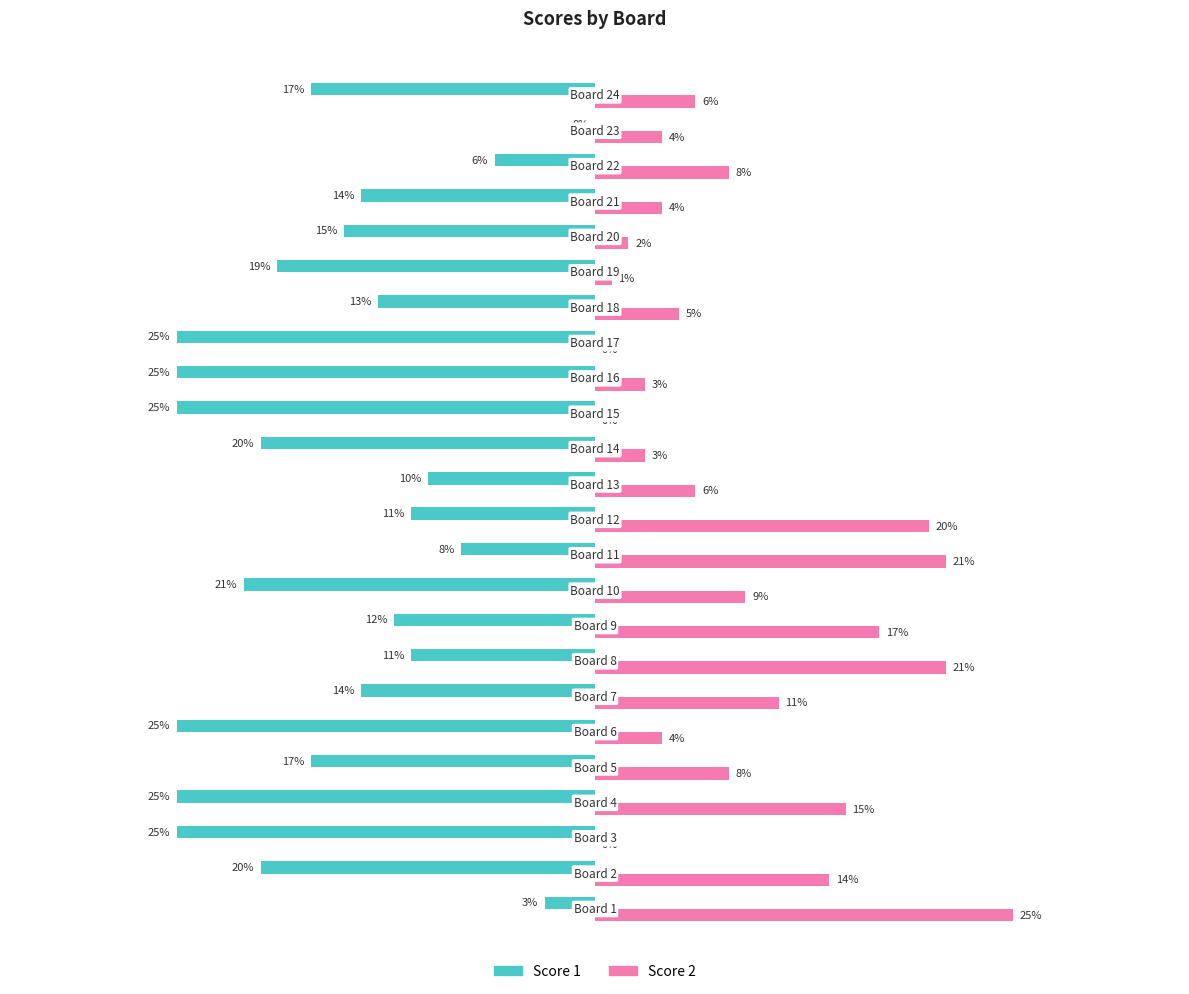

Which series has the largest total across all categories?

Score 2